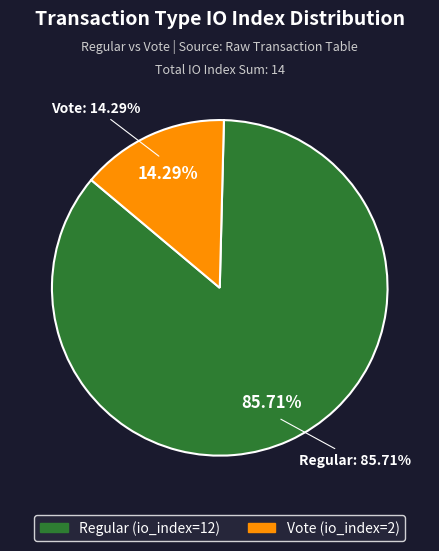

What percentage is the Regular slice, to the nearest percent?

86%